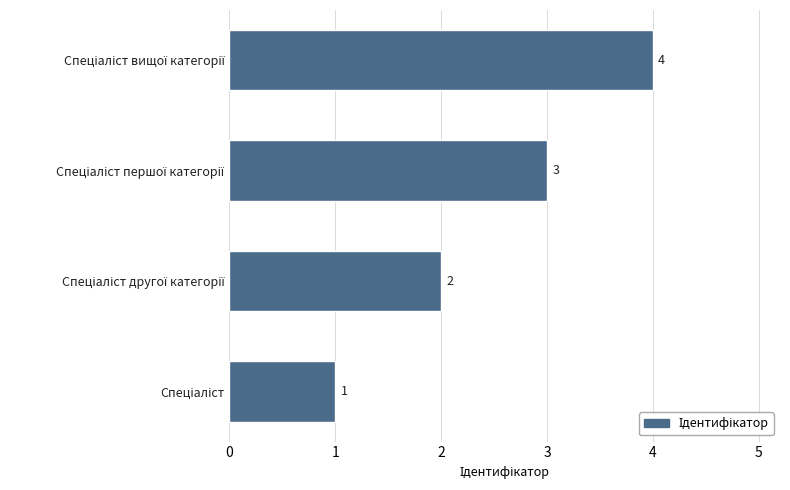

Count the values in the range 2 to 4.

3